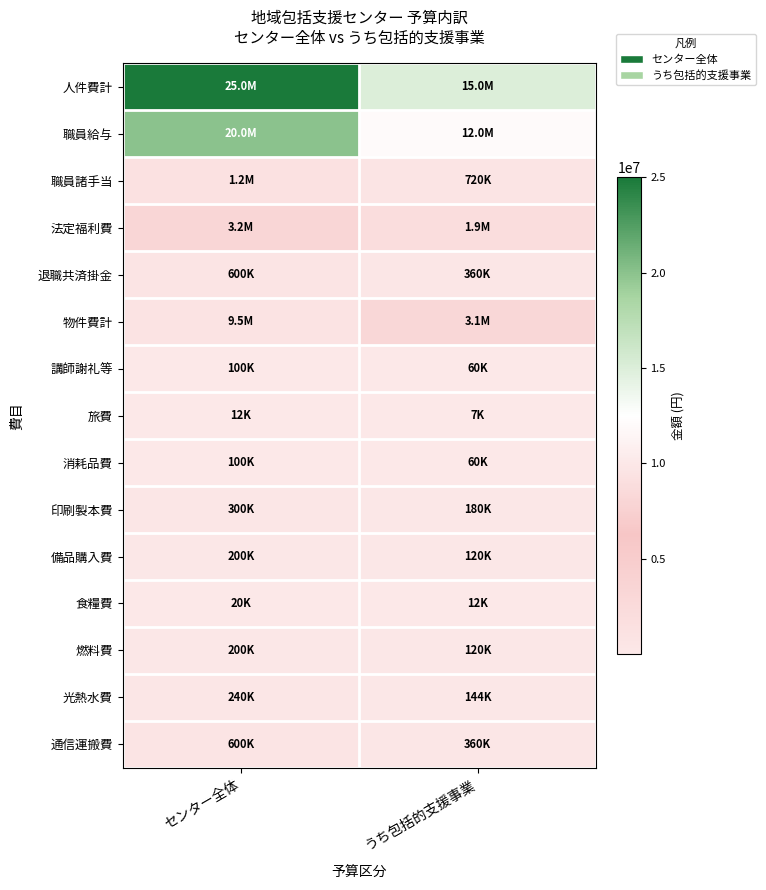

What is the spread (max minus min) of values at うち包括的支援事業?

14992800